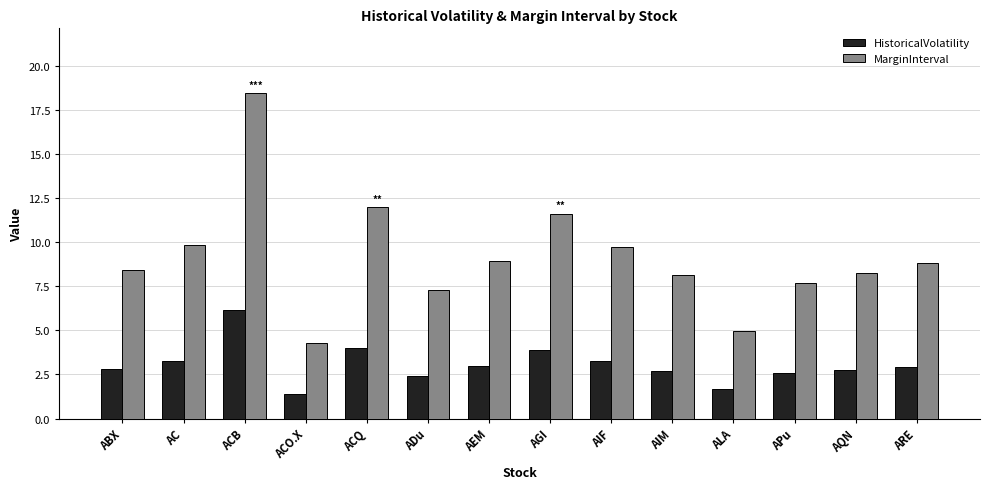

Is it true that MarginInterval equals 2.0 at ALA?

False